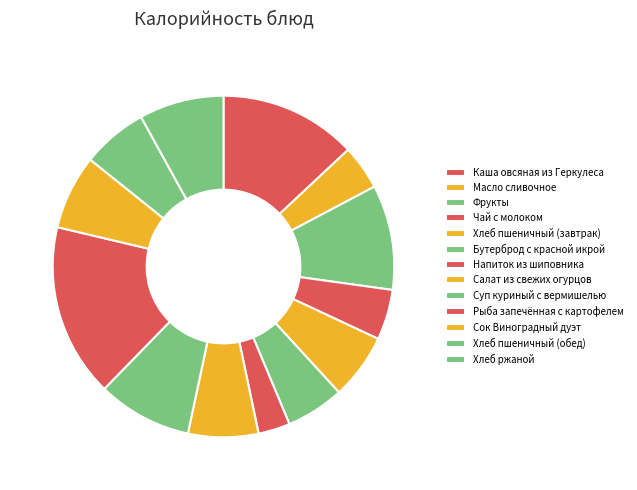

What is the total percentage of Хлеб пшеничный (завтрак) and Салат из свежих огурцов?

12.9%